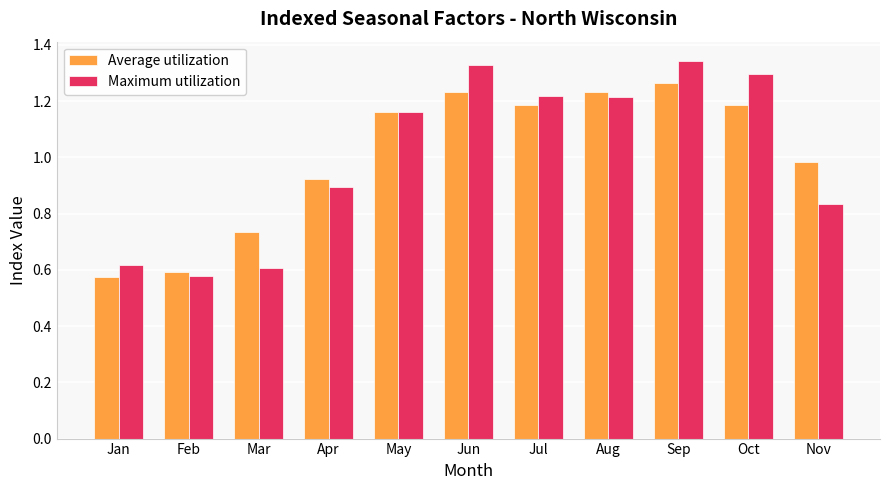

Which series has the largest range (max minus min)?

Maximum utilization